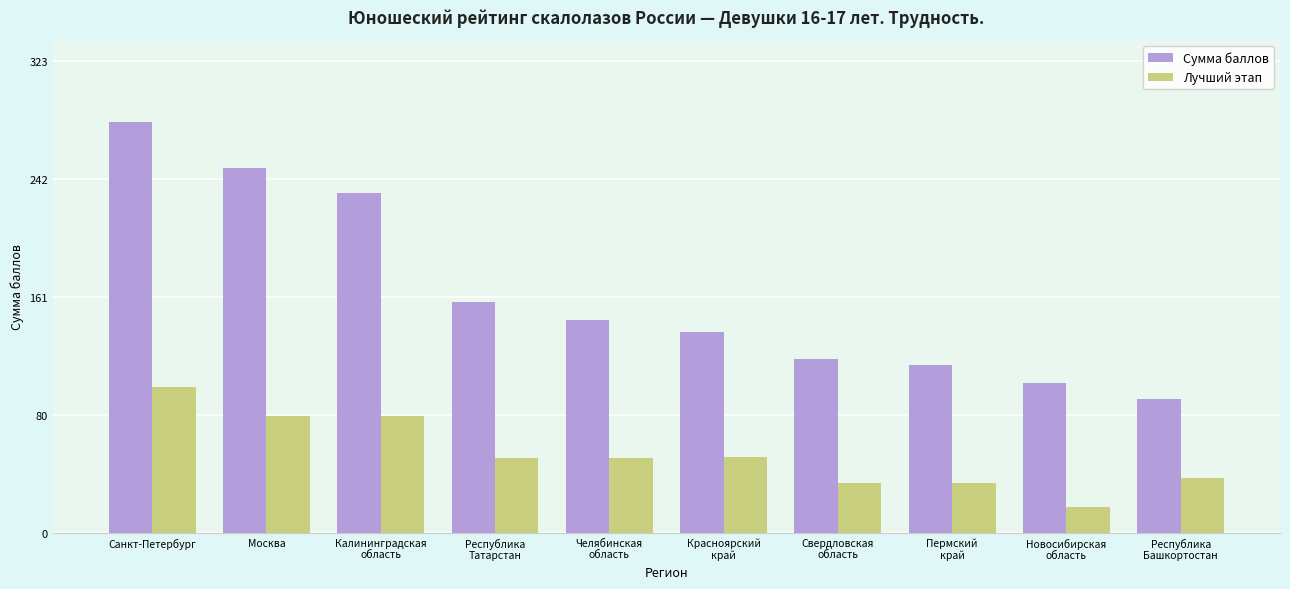

Which category has the lowest value across all series?

Новосибирская
область